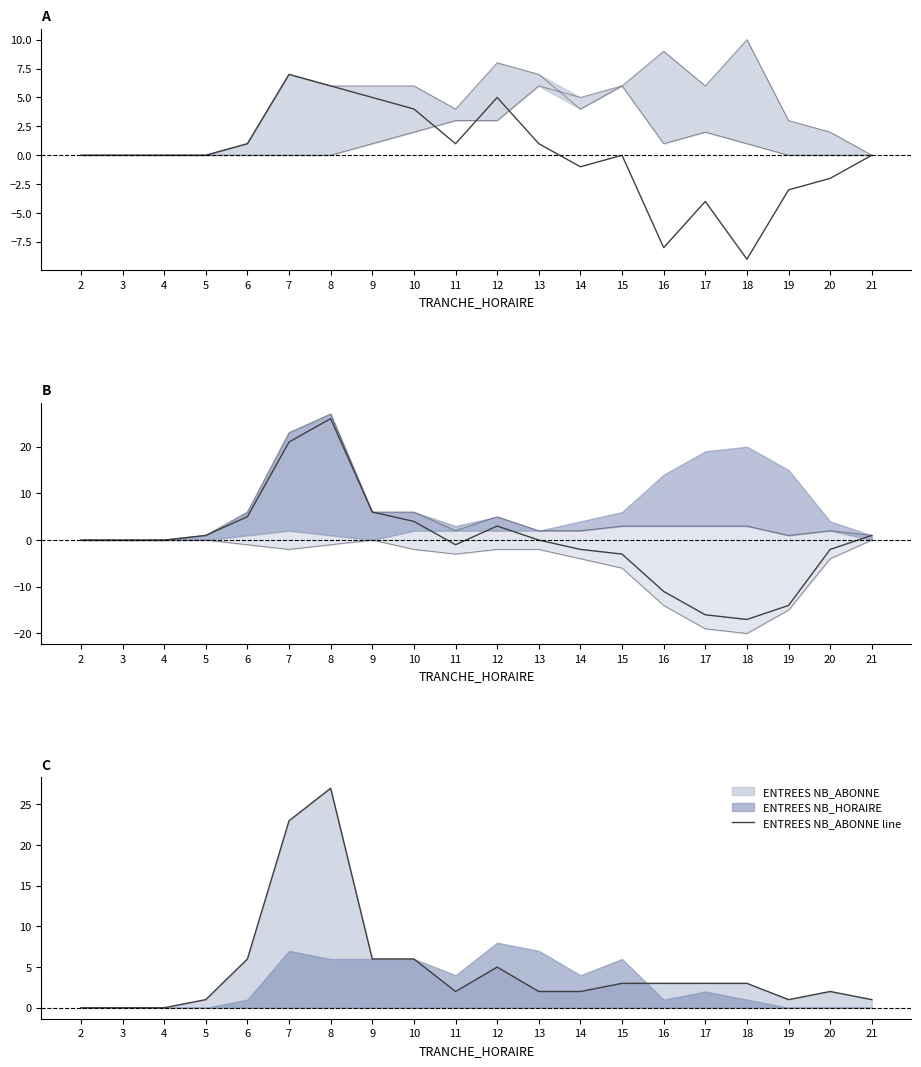

True or false: SORTIES_NB_ABONNE has more than 1 points higher than both neighbors.

False